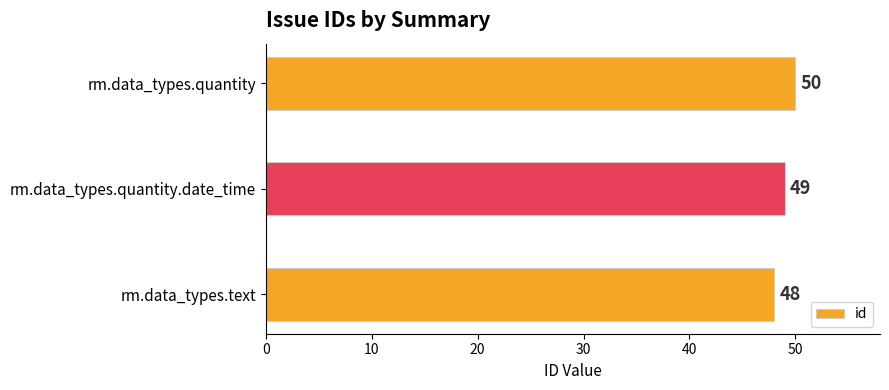

How many data points are less than 49?

1